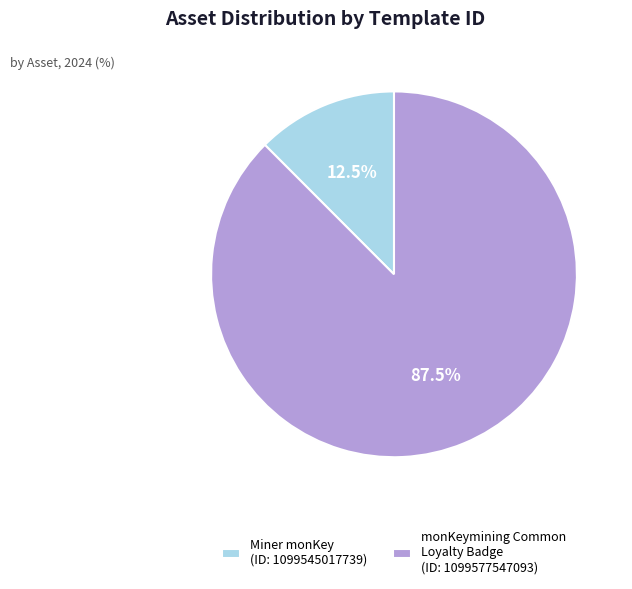

Which slice represents more than half of the pie?

monKeymining Common Loyalty Badge (ID: 1099577547093)